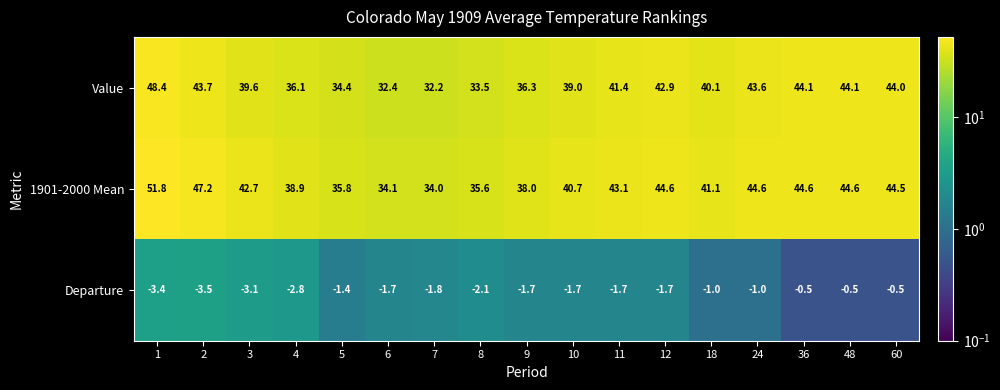

Which series has the widest spread of values?

1901-2000 Mean